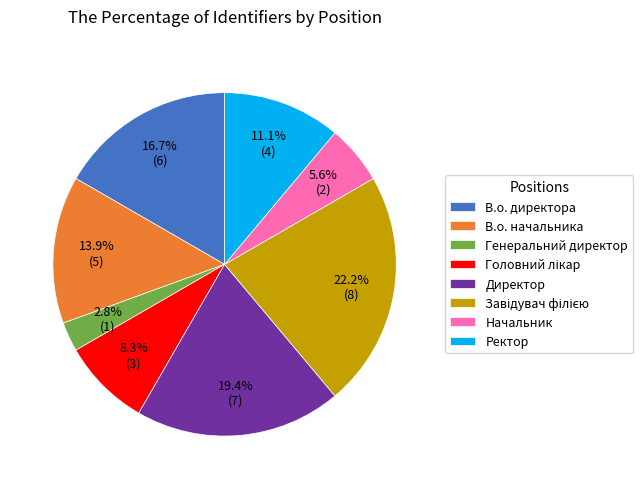

Is Генеральний директор the majority of the pie?

No